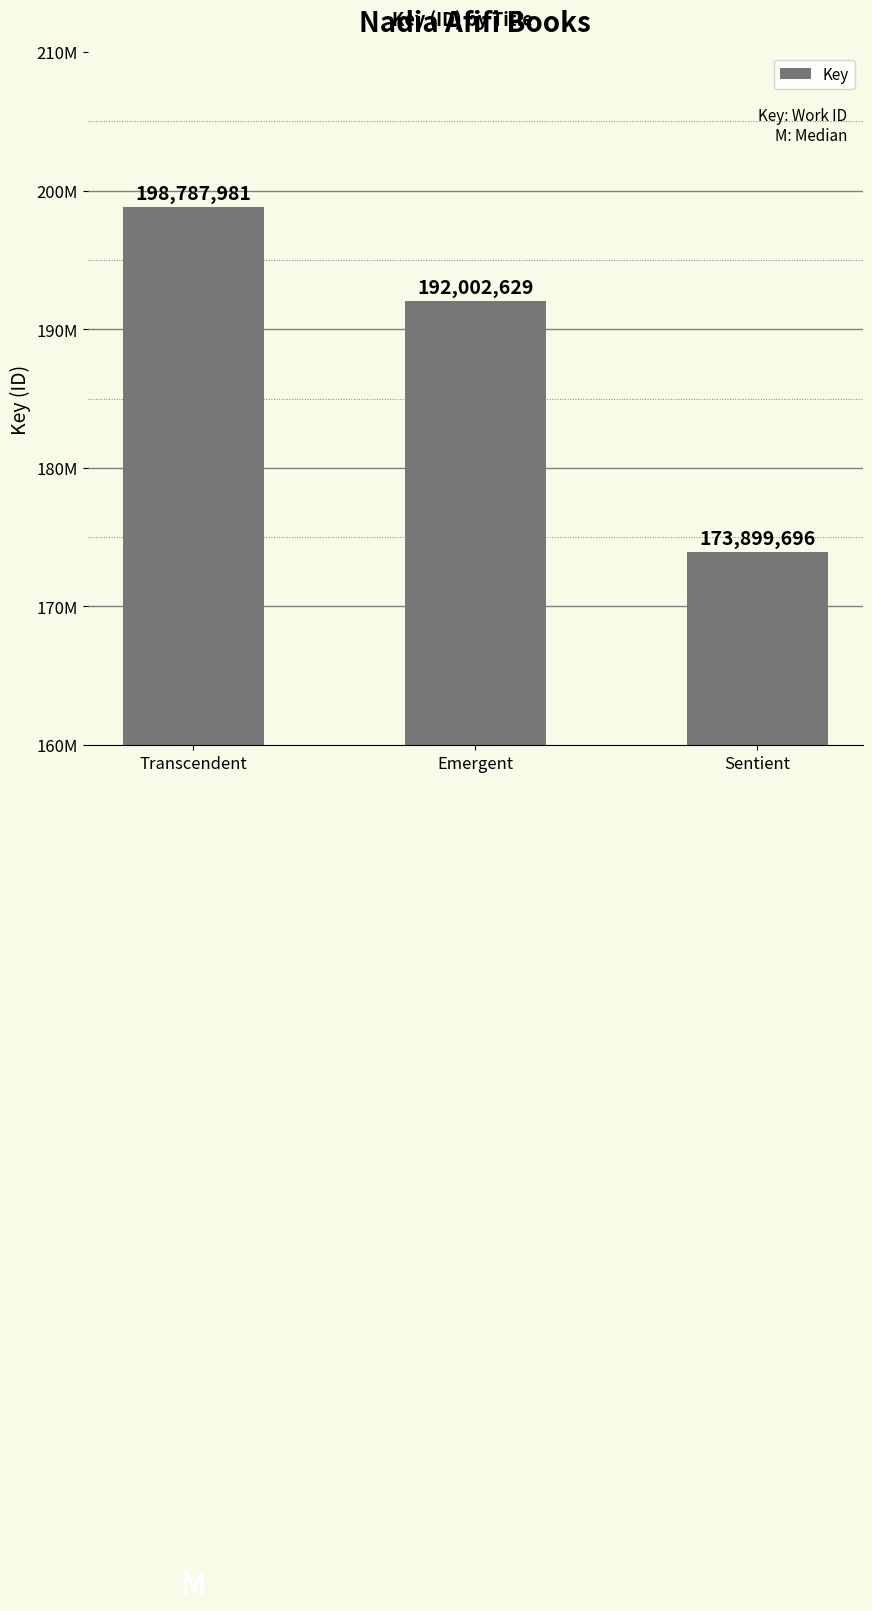

Rank the categories by value from highest to lowest.

Transcendent, Emergent, Sentient